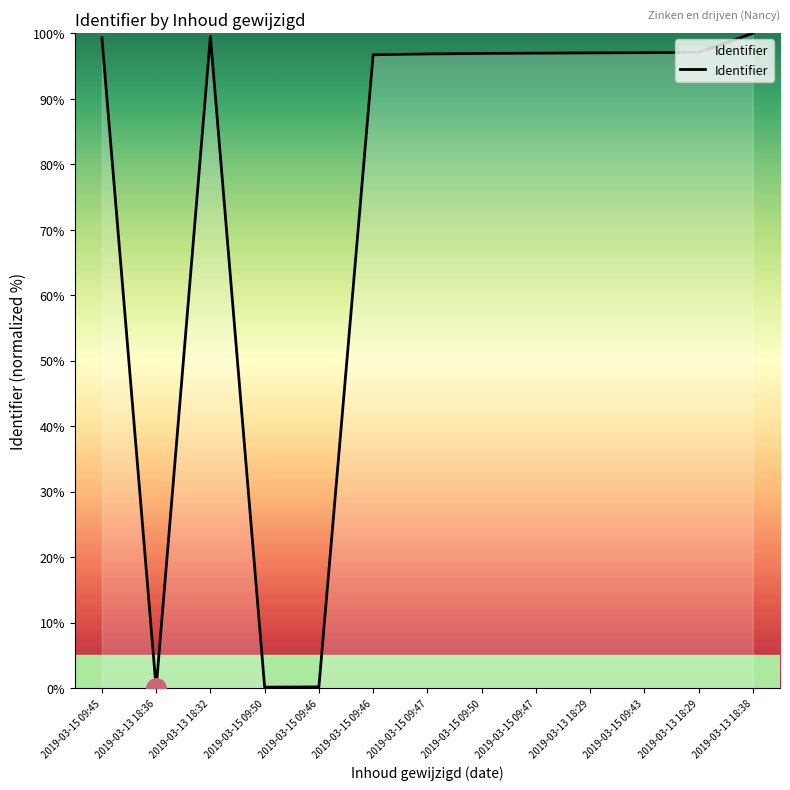

Which category has the highest value across all series?

2019-03-13 18:38